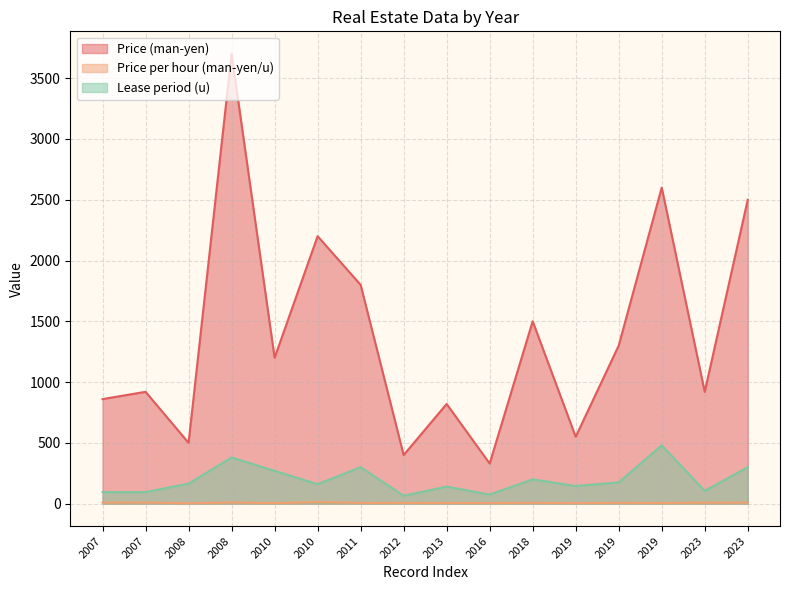

What is the total value across all series at 2019?

698.8